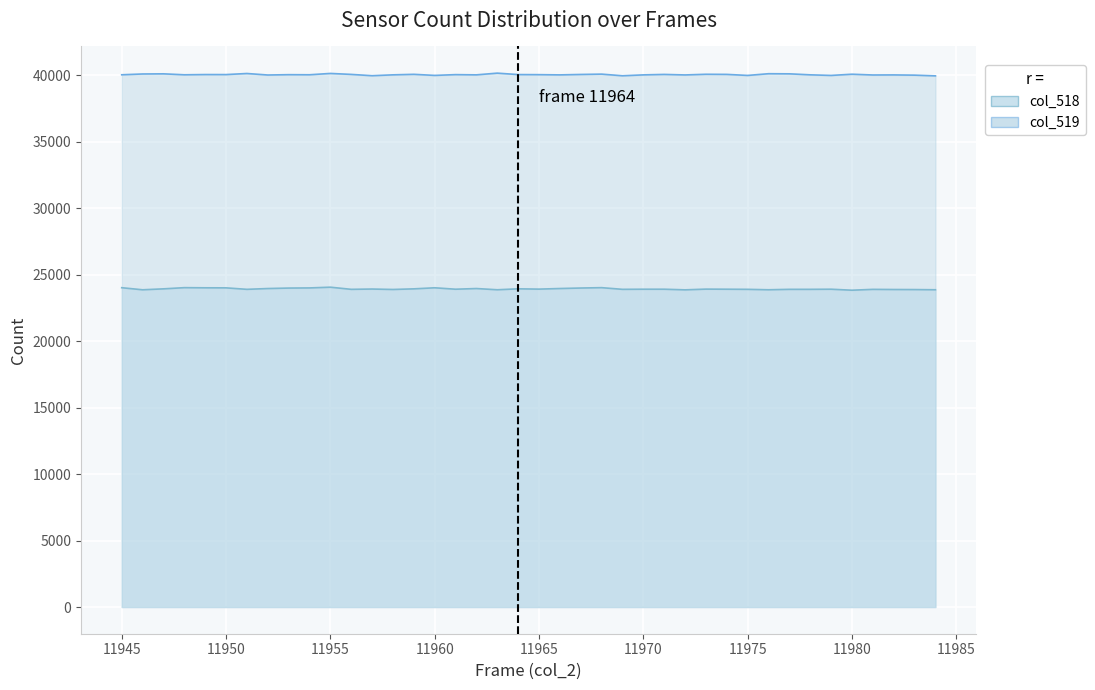

List the labels in order of col_519 value, smallest first.

11984, 11969, 11957, 11975, 11979, 11960, 11983, 11952, 11981, 11972, 11982, 11966, 11970, 11962, 11958, 11978, 11948, 11945, 11954, 11953, 11965, 11961, 11950, 11964, 11949, 11967, 11971, 11956, 11974, 11959, 11973, 11980, 11968, 11946, 11947, 11977, 11976, 11951, 11955, 11963